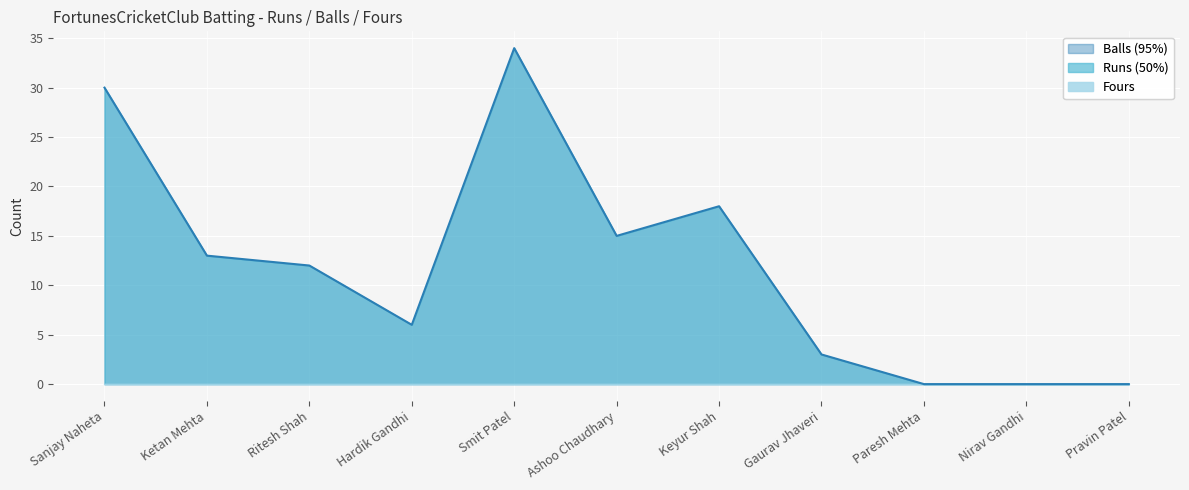

Rank the series by their maximum value, from highest to lowest.

Runs, Balls, Fours